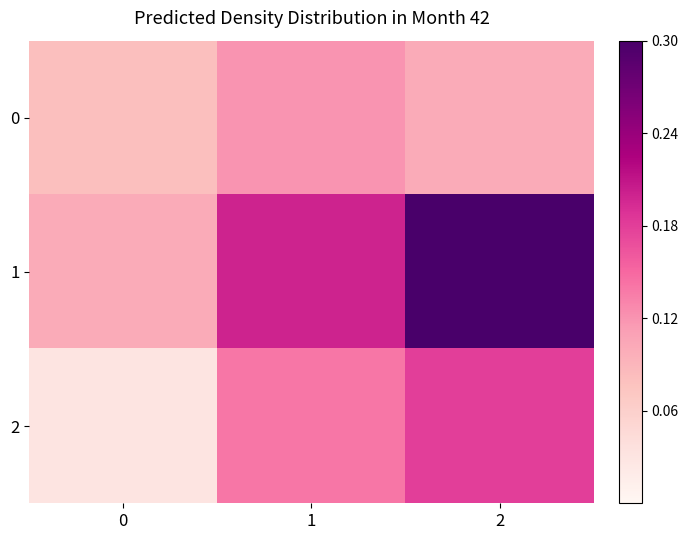

Reading left to right, extract all data points from this chart.

0: 0=0.1	1=0.1	2=0.1
1: 0=0.1	1=0.2	2=0.3
2: 0=0.0	1=0.1	2=0.2